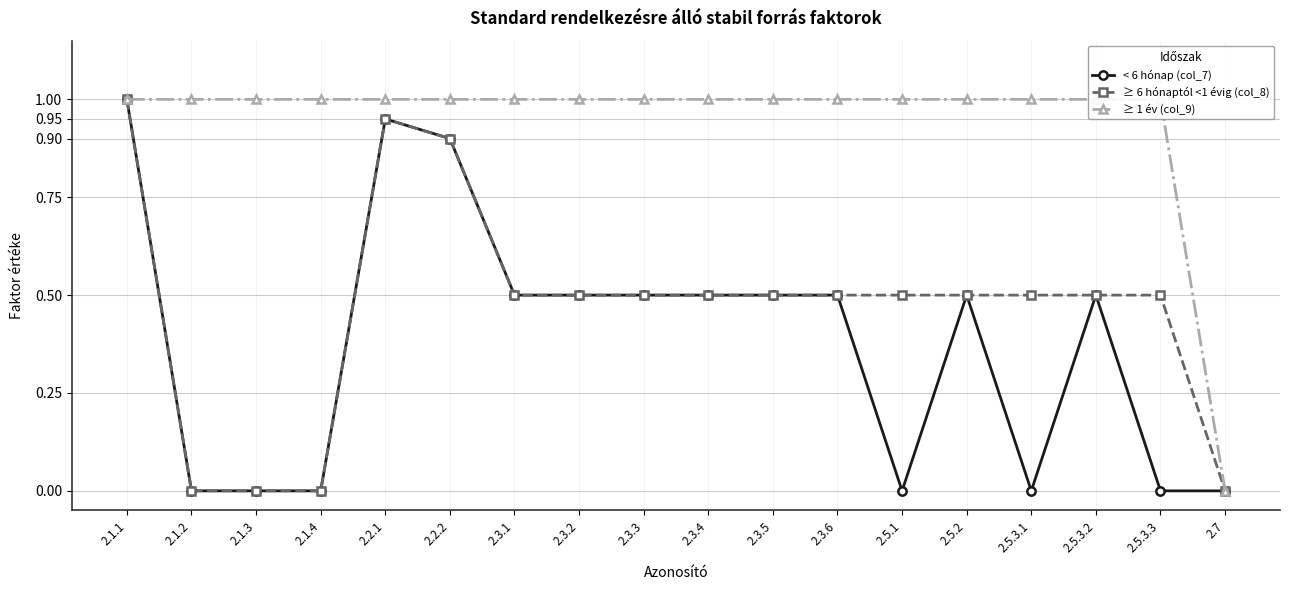

What is the difference between the < 6 hónap (col_7) values at 2.5.3.3 and 2.5.3.2?

0.5